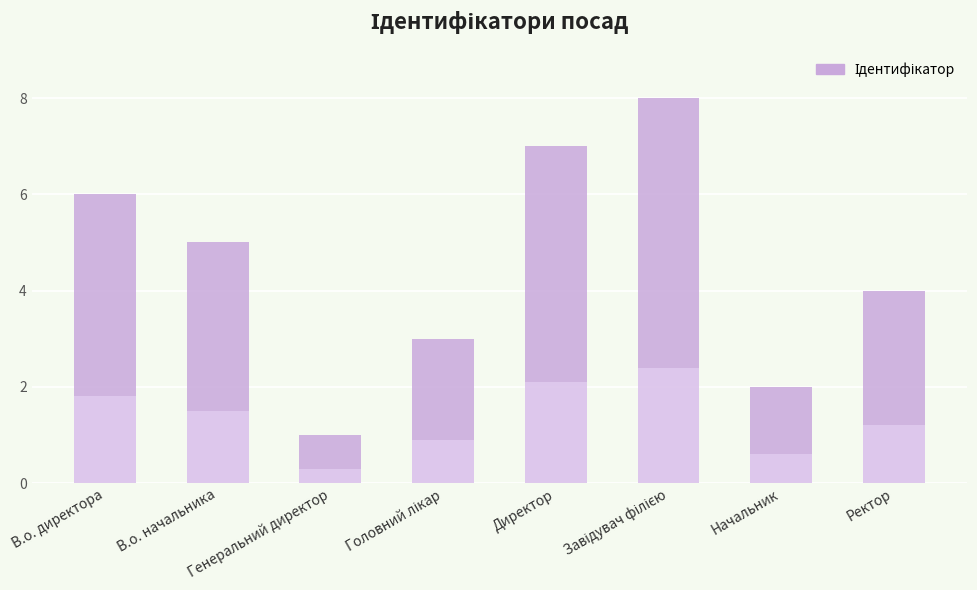

What is the label of the 4th bar from the right?

Директор